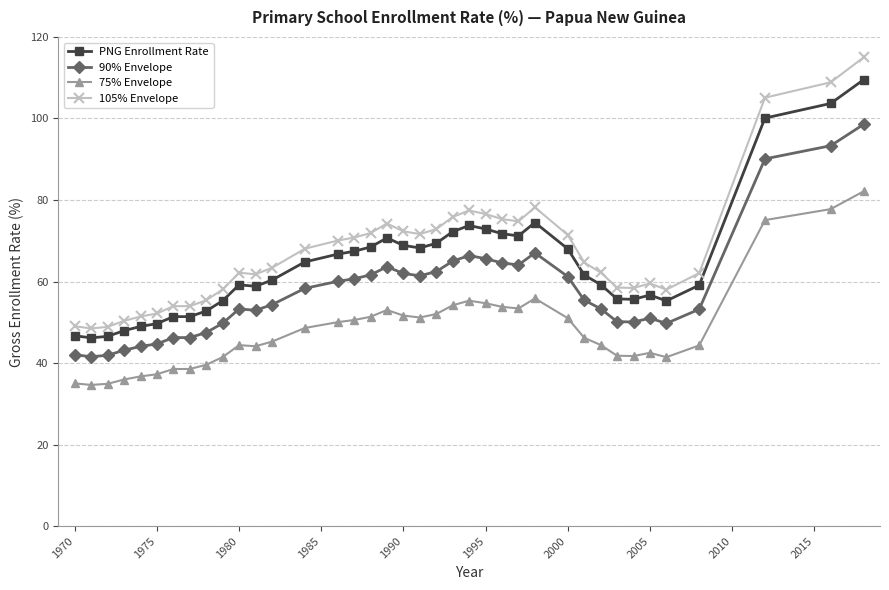

Rank the series by their maximum value, from highest to lowest.

105% Envelope, PNG Enrollment Rate, 90% Envelope, 75% Envelope